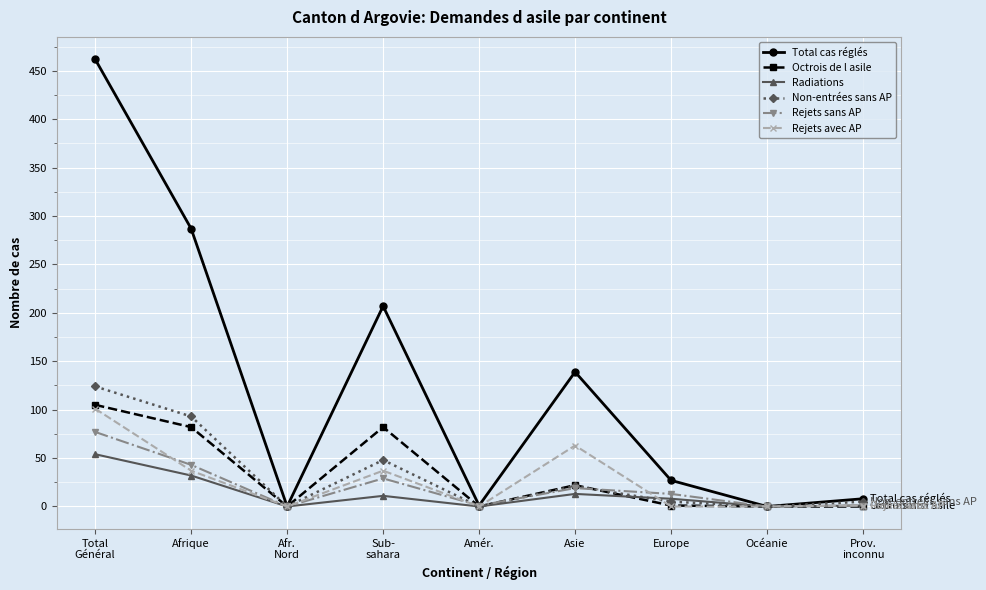

What is the highest value of the Non-entrées sans AP series?

124